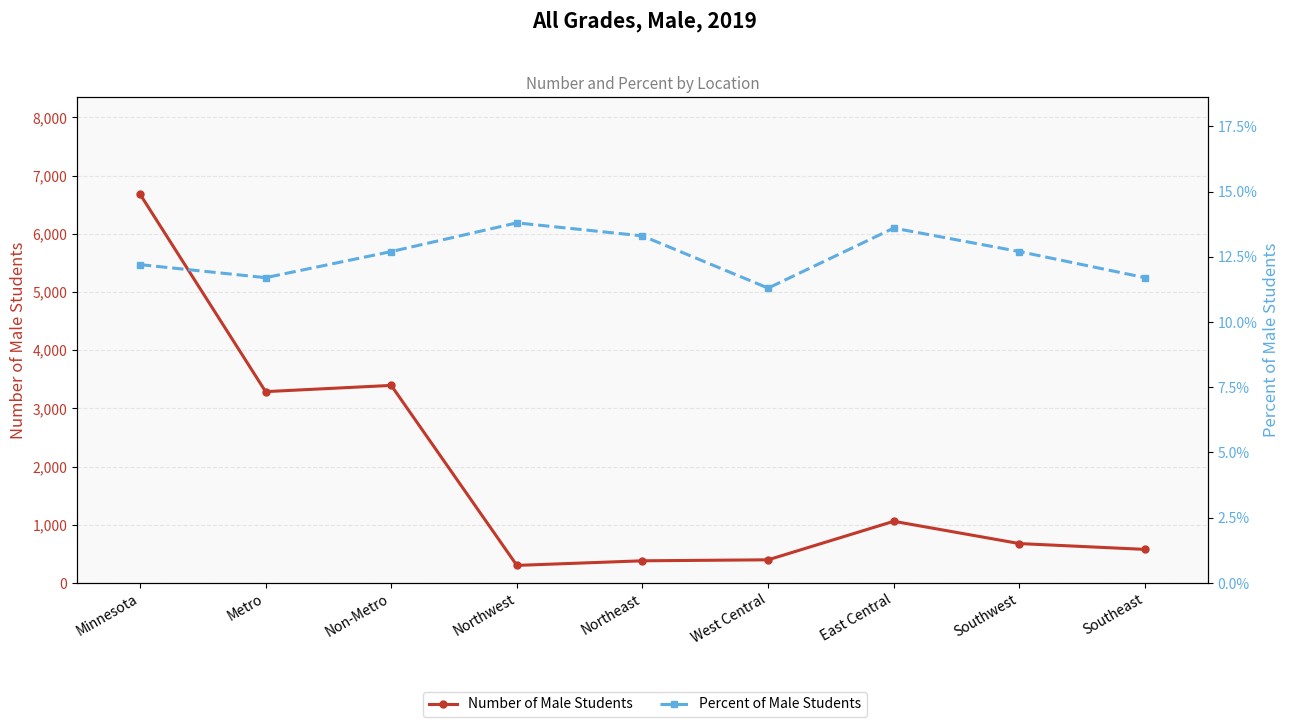

What is the label of the 6th point from the left?

West Central